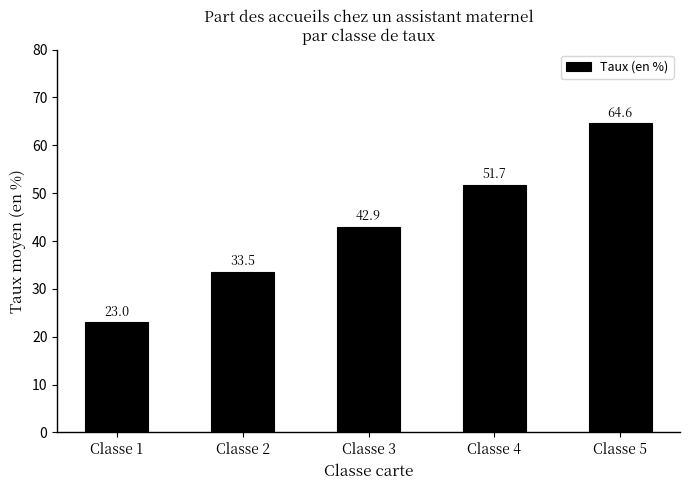

Are the bars horizontal?

No